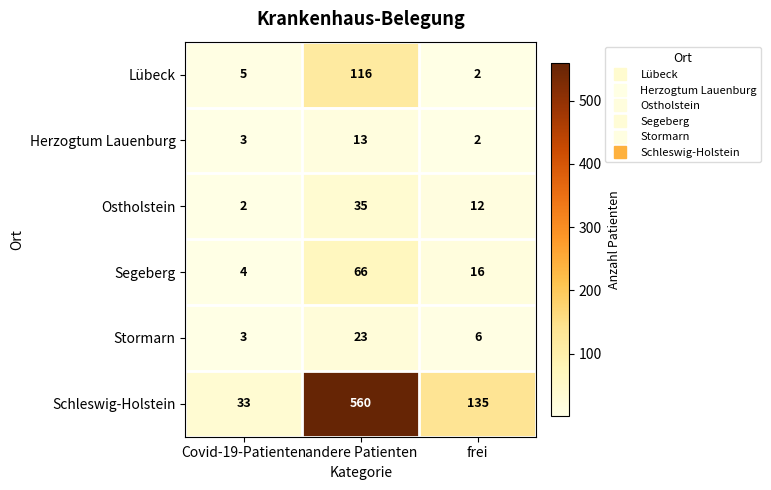

What is the difference between the maximum and second lowest values in the Stormarn series?

17